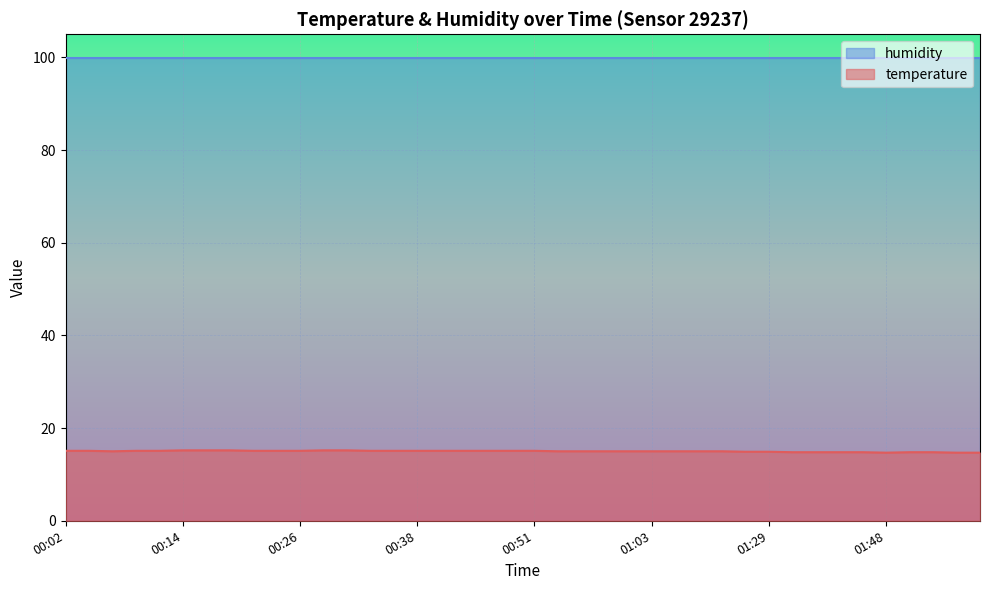

What position from the right is 02:01?

1